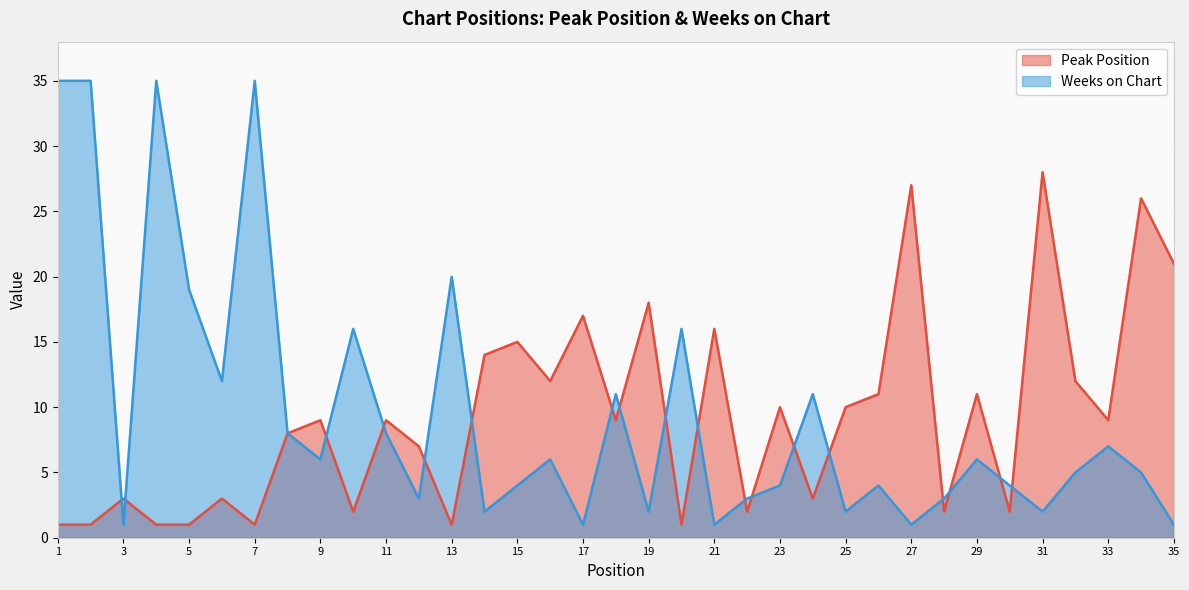

What is the sum of the Peak Position values at 30 and 19?

20